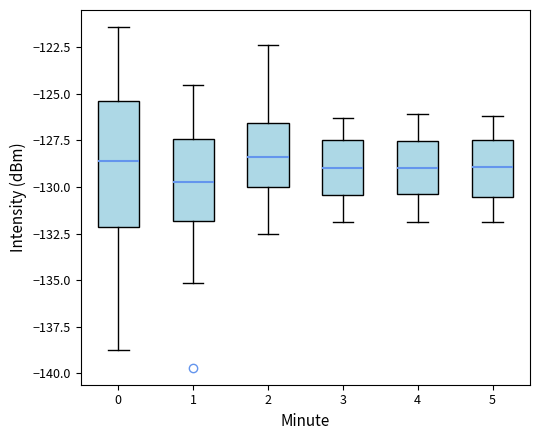

Where is the lower edge of the box at x = 3 on the y-axis? The values are not printed on the chart, so give them approximately, as read against the axis.

-130.5